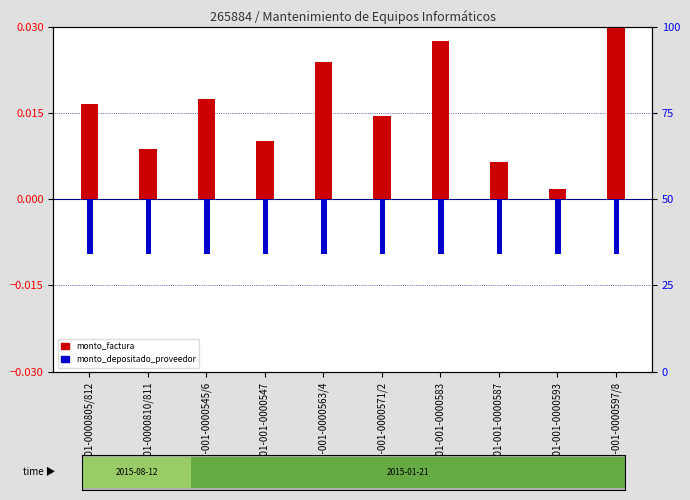

Reading left to right, list all the values displayed in this chart.

monto_factura: 001-001-0000805/812=0.0	001-001-0000810/811=0.0	001-001-0000545/6=0.0	001-001-0000547=0.0	001-001-0000563/4=0.0	001-001-0000571/2=0.0	001-001-0000583=0.0	001-001-0000587=0.0	001-001-0000593=0.0	001-001-0000597/8=0.0
monto_depositado_proveedor: 001-001-0000805/812=-0.0	001-001-0000810/811=-0.0	001-001-0000545/6=-0.0	001-001-0000547=-0.0	001-001-0000563/4=-0.0	001-001-0000571/2=-0.0	001-001-0000583=-0.0	001-001-0000587=-0.0	001-001-0000593=-0.0	001-001-0000597/8=-0.0